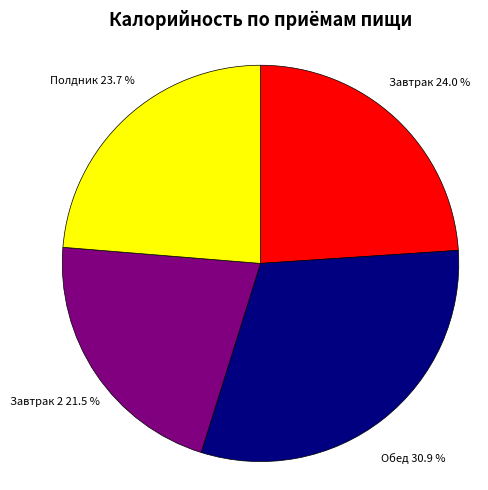

Does any single category account for the majority?

No